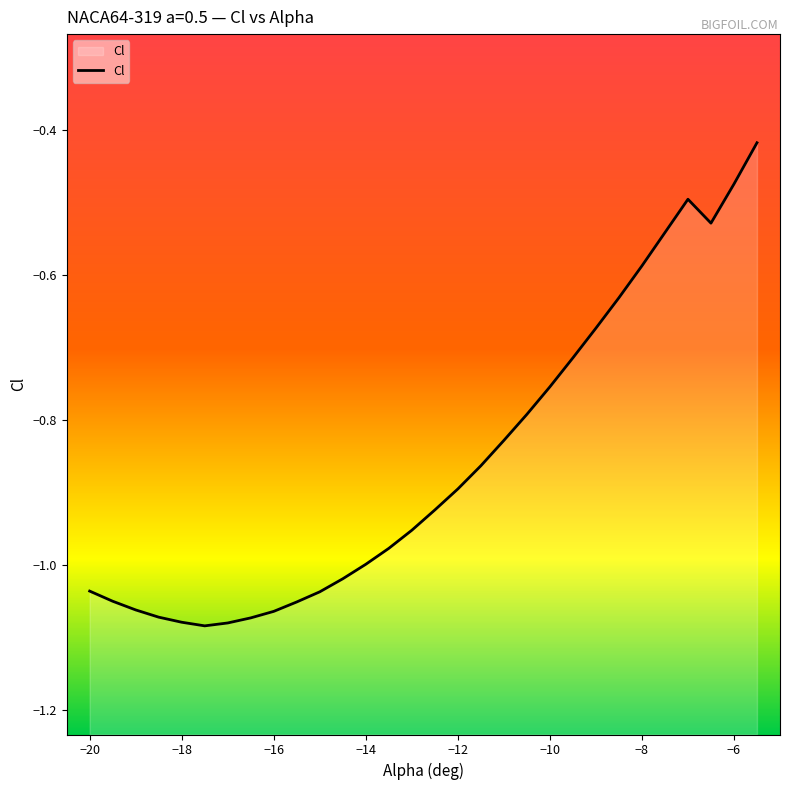

How many interior local valleys (lower than both neighbors) does the data have?

2